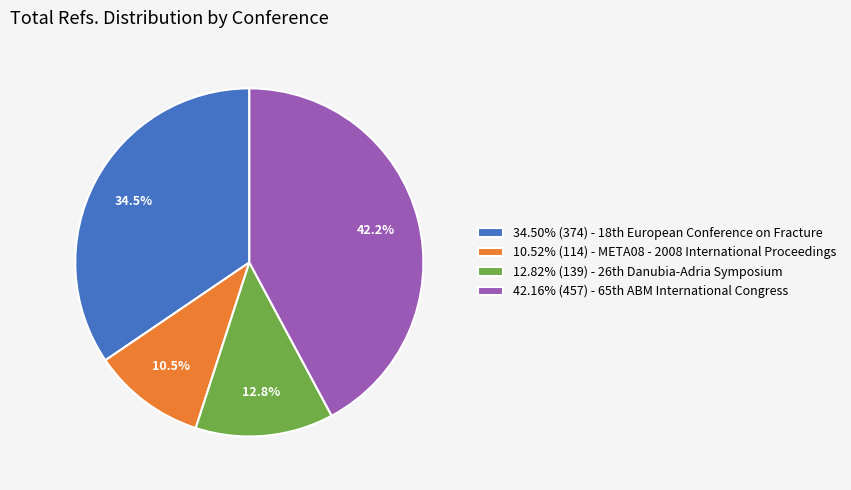

How many slices are in this pie chart?

4